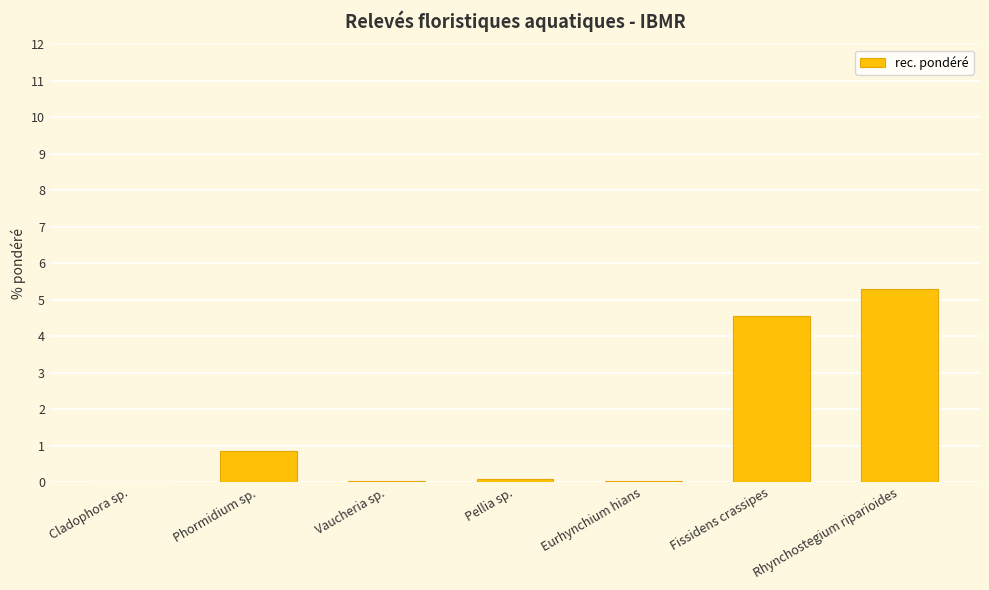

At which category does the chart reach its peak across all series?

Rhynchostegium riparioides